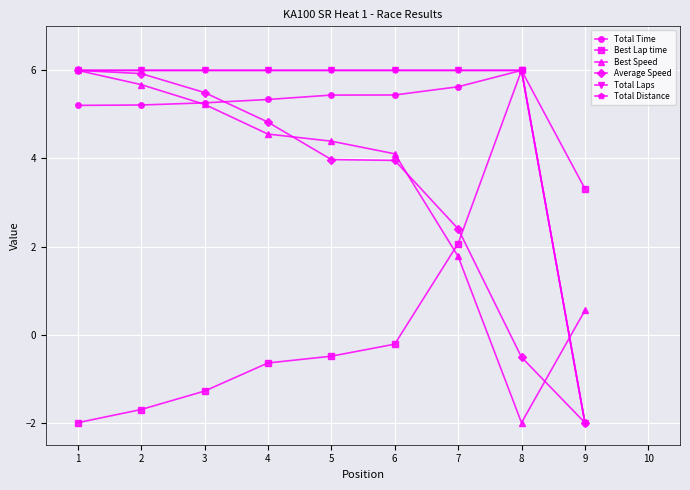

True or false: Best Speed and Average Speed intersect in this chart.

True